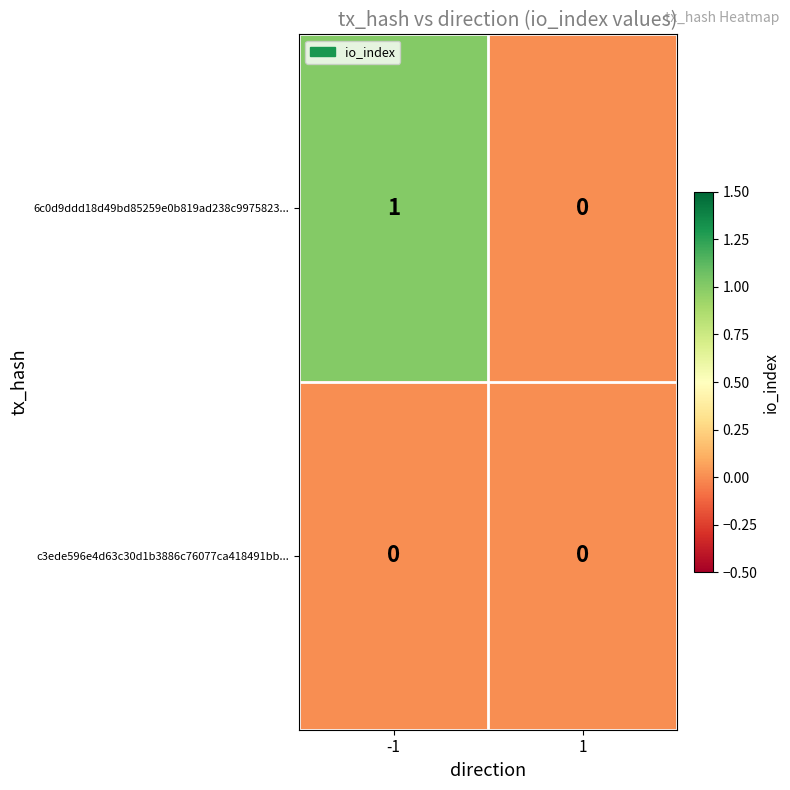

Reading left to right, what are all the values shown in this chart?

6c0d9ddd18d49bd85259e0b819ad238c9975823...: -1=1	1=0
c3ede596e4d63c30d1b3886c76077ca418491bb...: -1=0	1=0